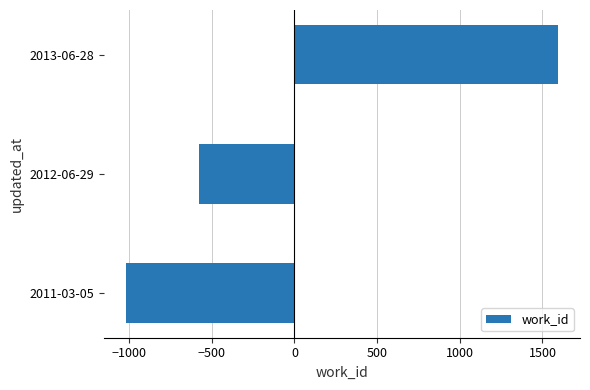

What is the minimum value shown in the chart?

-1021